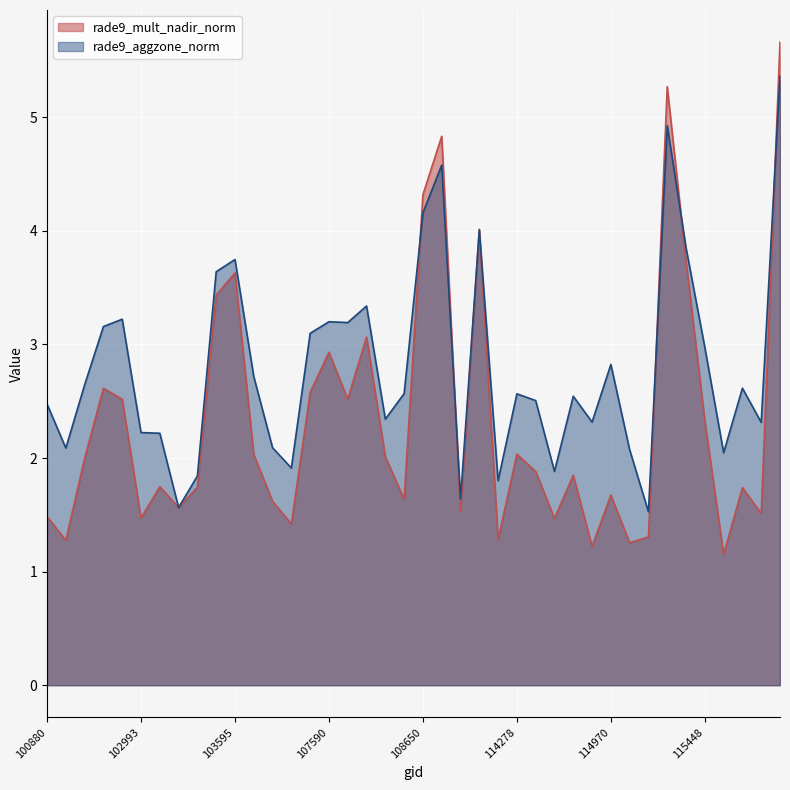

What is the greatest value displayed?

5.7